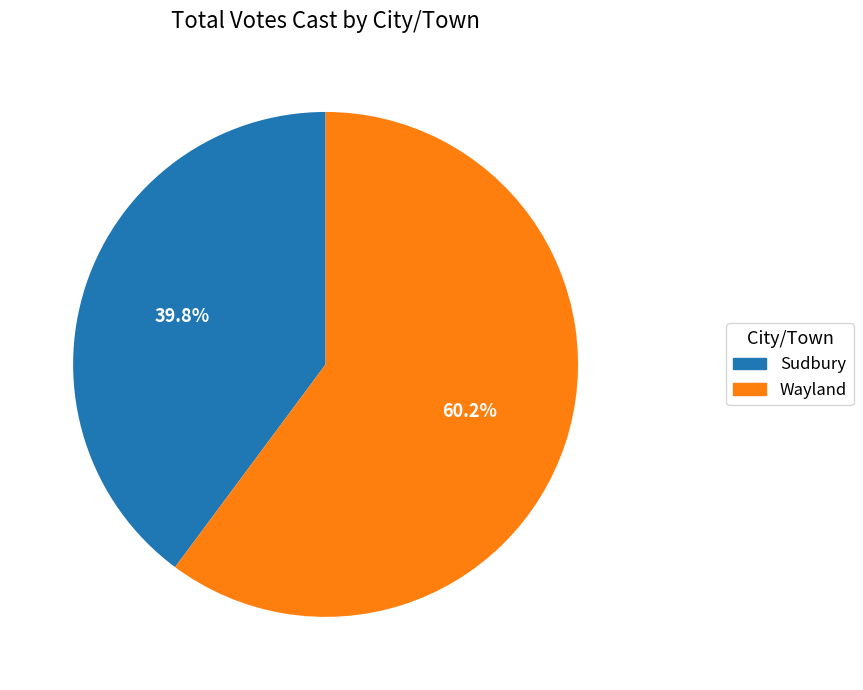

True or false: Sudbury accounts for 40% of the total.

True